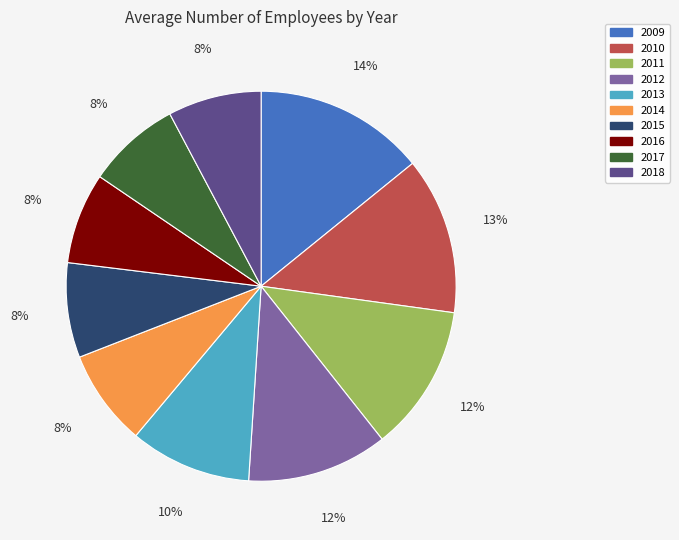

True or false: 2011 accounts for 12% of the total.

True